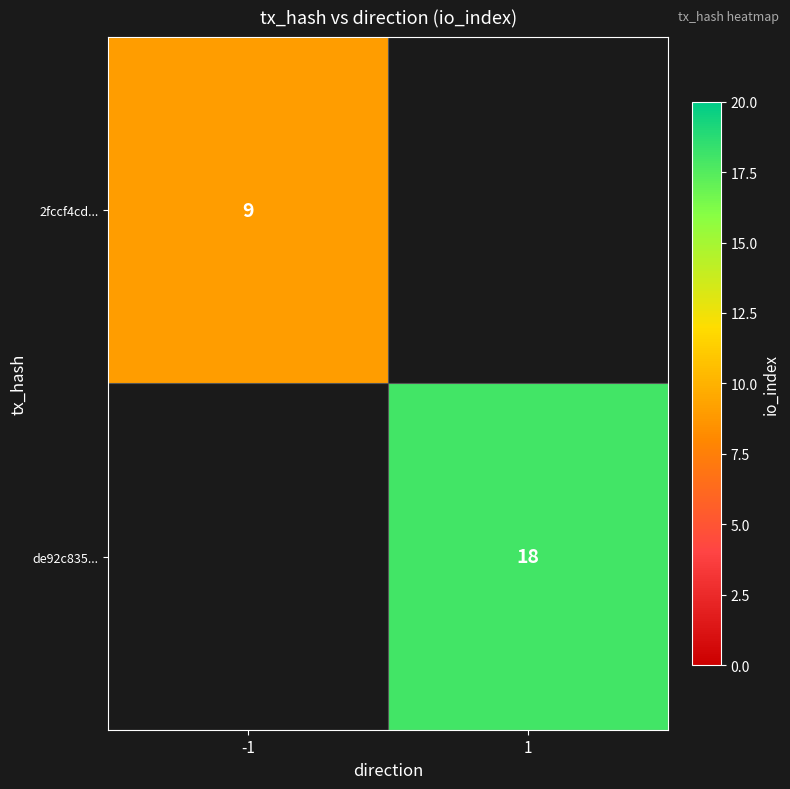

Is it true that de92c835... equals 18 at 1?

True